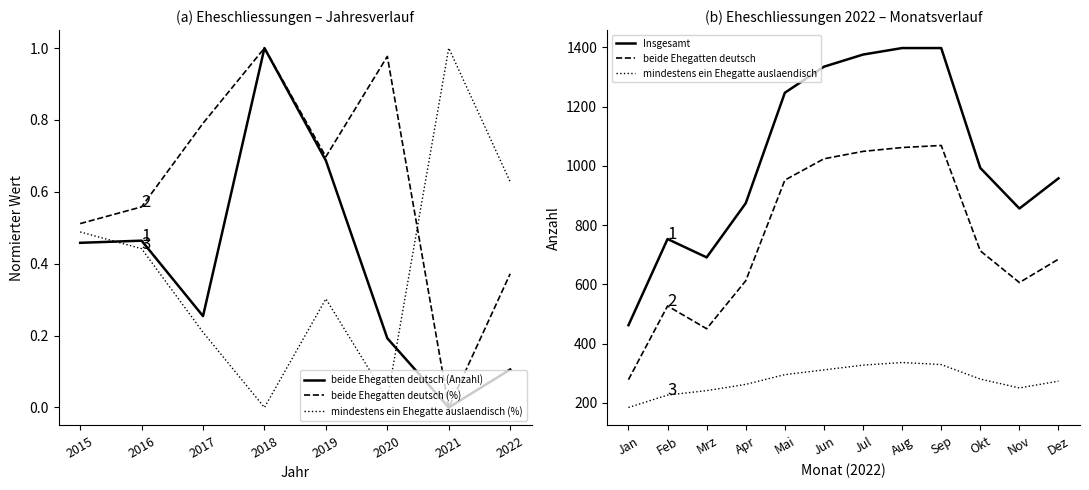

Between 2016 and 2019, which series saw the biggest shift?

beide Ehegatten deutsch (Anzahl)